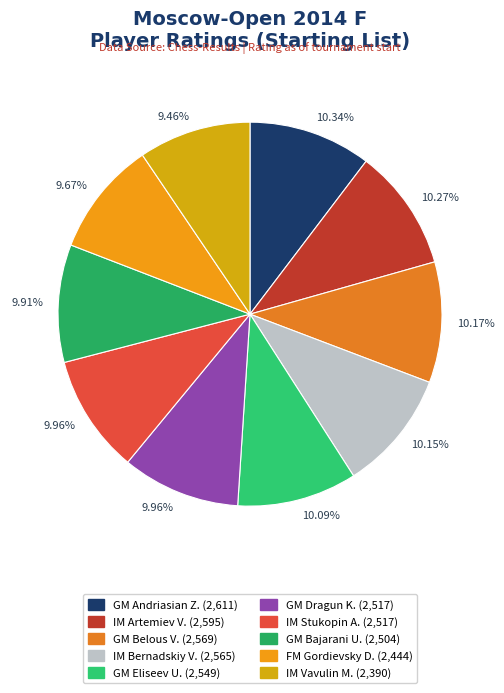

How many segments does this pie chart have?

10